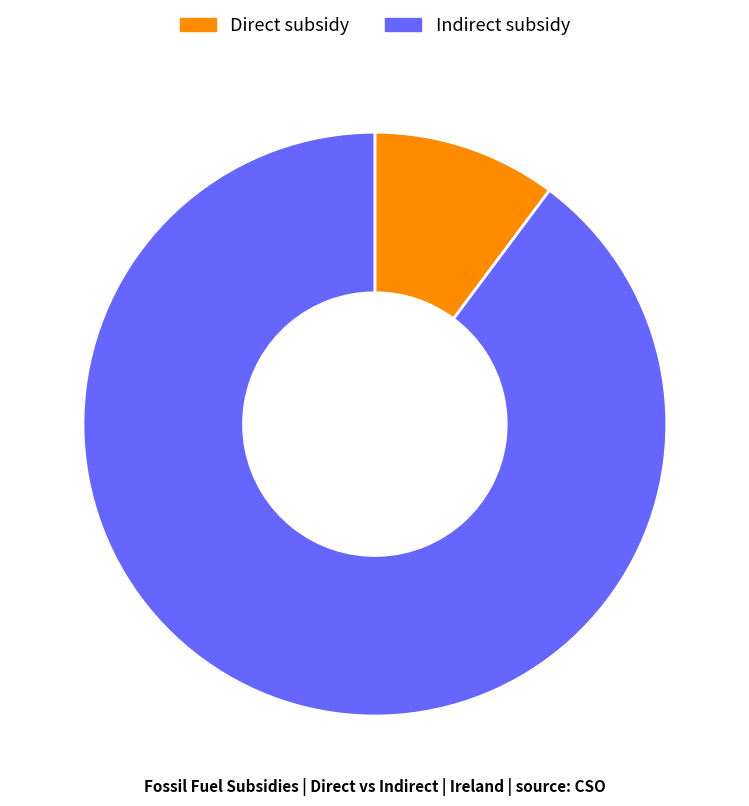

Rank the categories by value from lowest to highest.

Direct subsidy, Indirect subsidy